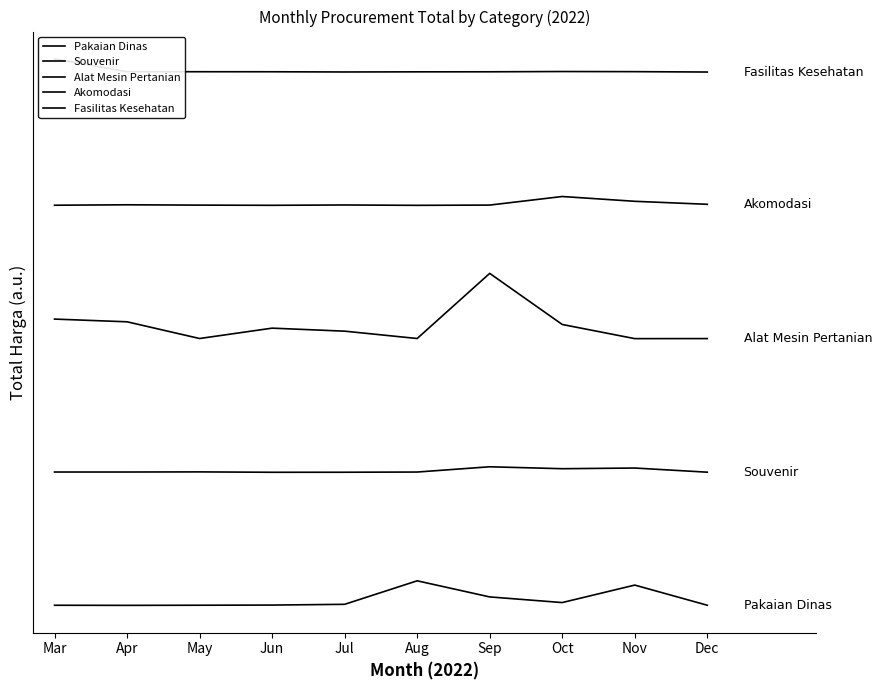

The Alat Mesin Pertanian series shows 311667050.4 at Jun. True or false?

True